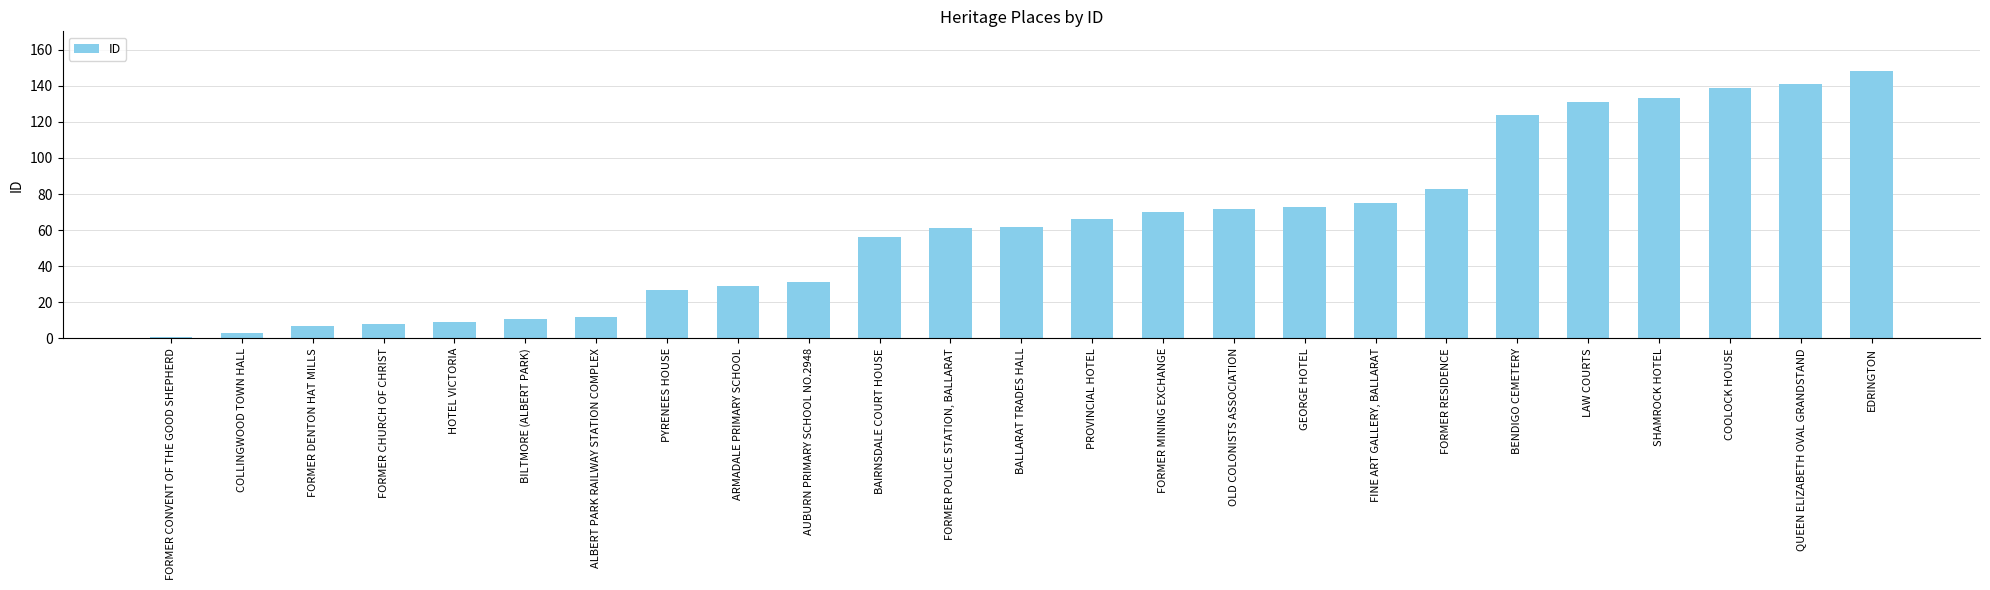

Does the chart contain stacked bars?

No